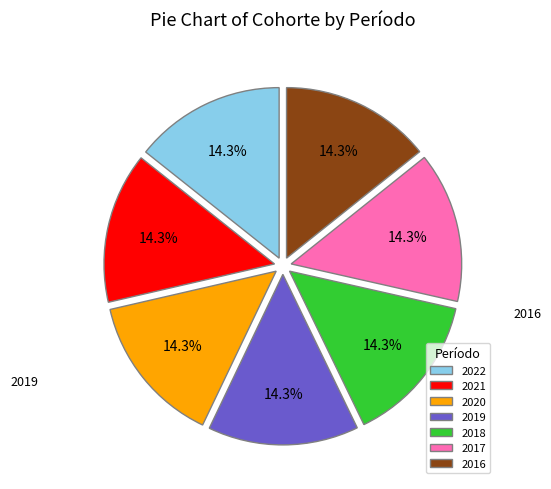

The 2020 slice represents 29% of the pie. True or false?

False